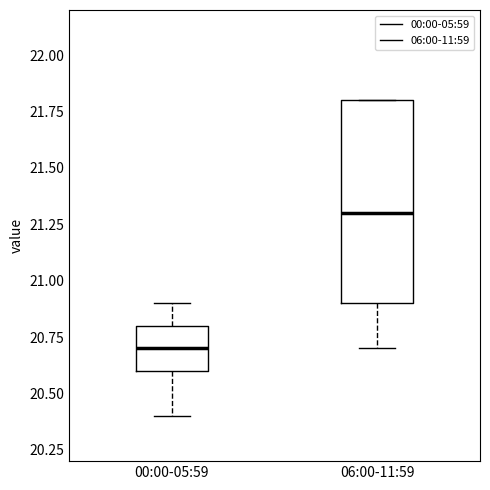

Reading left to right, read every box against the y-axis: the position of its median line, the range the box covers, and the ends of its whiskers. The values are not printed on the chart, so give them approximately, as read against the axis.

00:00-05:59: median 20.7, box 20.6 to 20.8, whiskers 20.4 to 20.9
06:00-11:59: median 21.3, box 20.9 to 21.8, whiskers 20.7 to 21.8